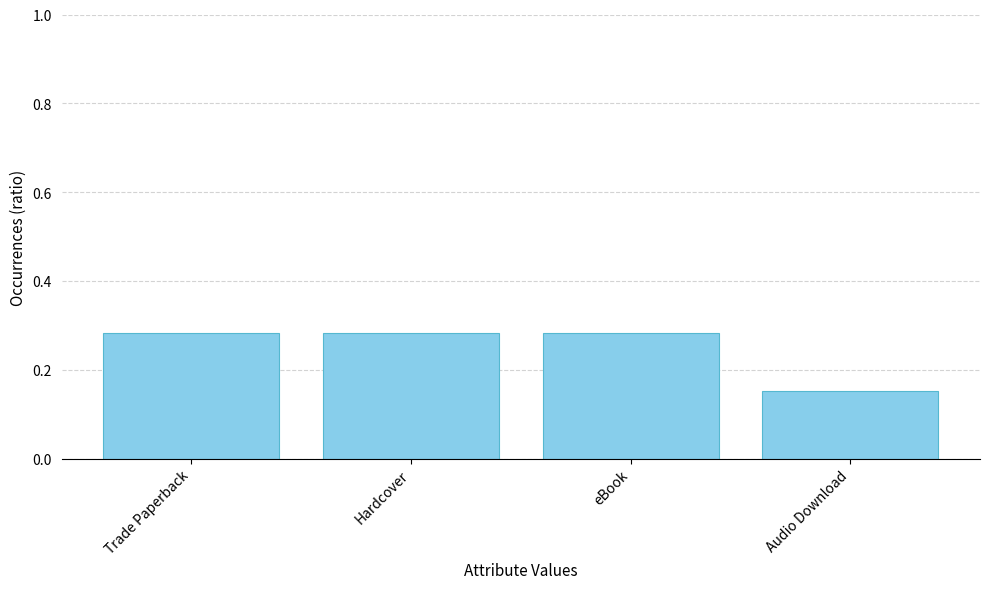

What is the sum of all values?

1.0